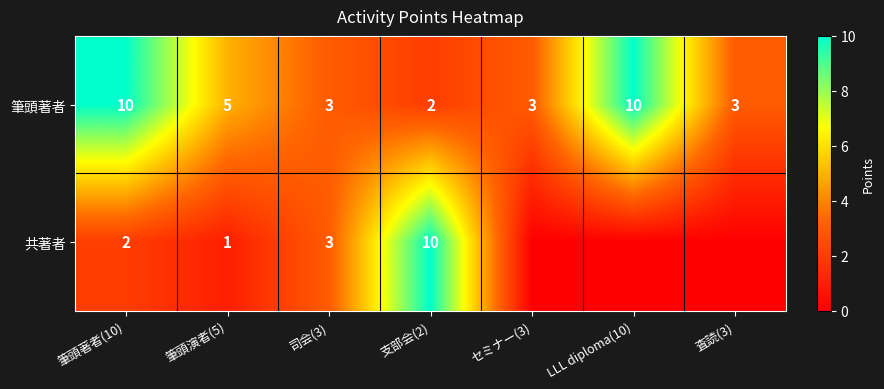

The value of 筆頭著者 at 支部会(2) is 0. True or false?

False